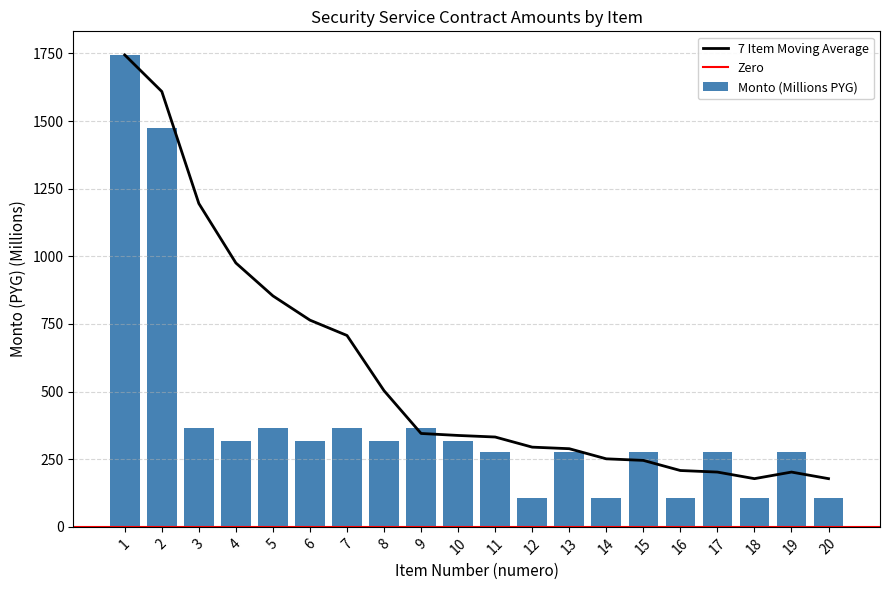

Reading left to right, what are all the values shown in this chart?

1744.2	1473.9	367.2	315.8	367.2	315.8	367.2	315.8	367.2	315.8	275.4	105.3	275.4	105.3	275.4	105.3	275.4	105.3	275.4	105.3